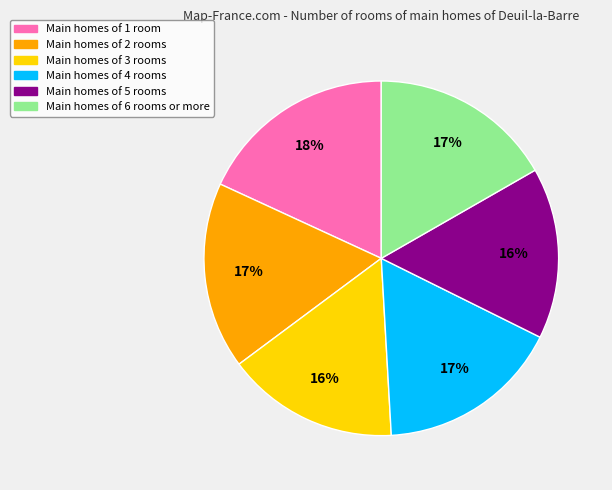

Is there a majority slice in this chart?

No